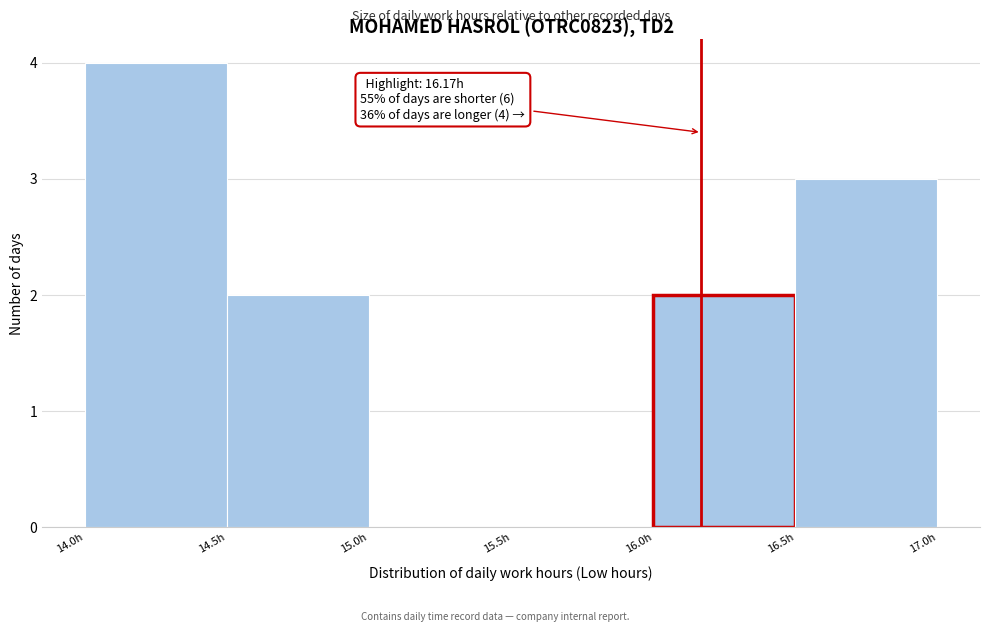

Over which range of the x-axis is the bar tallest?

14.0 to 14.5